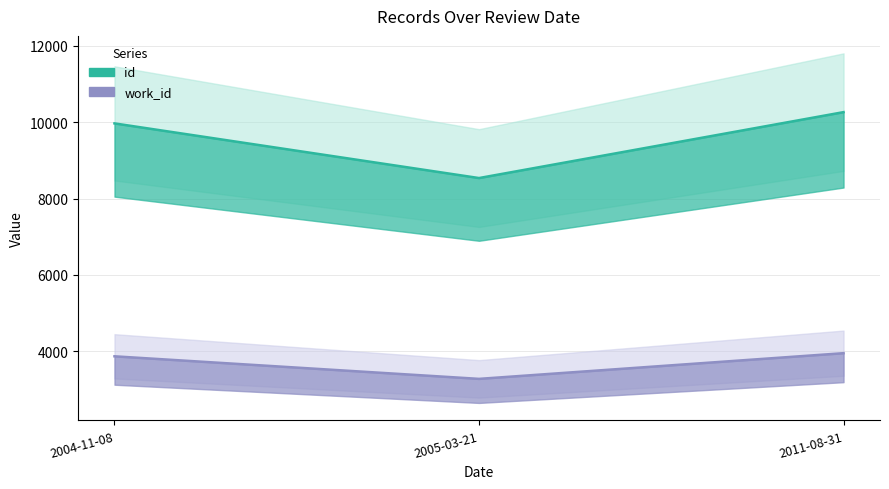

How many values in the work_id series exceed 3866?

1